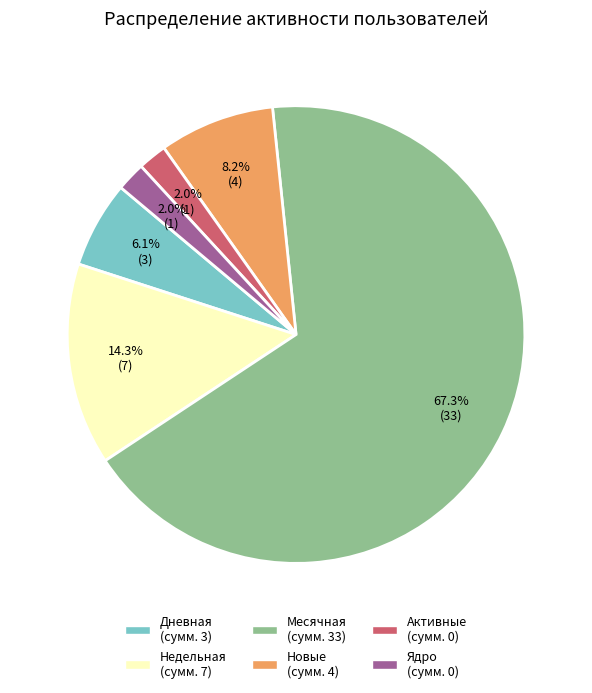

Is there a majority slice in this chart?

Yes